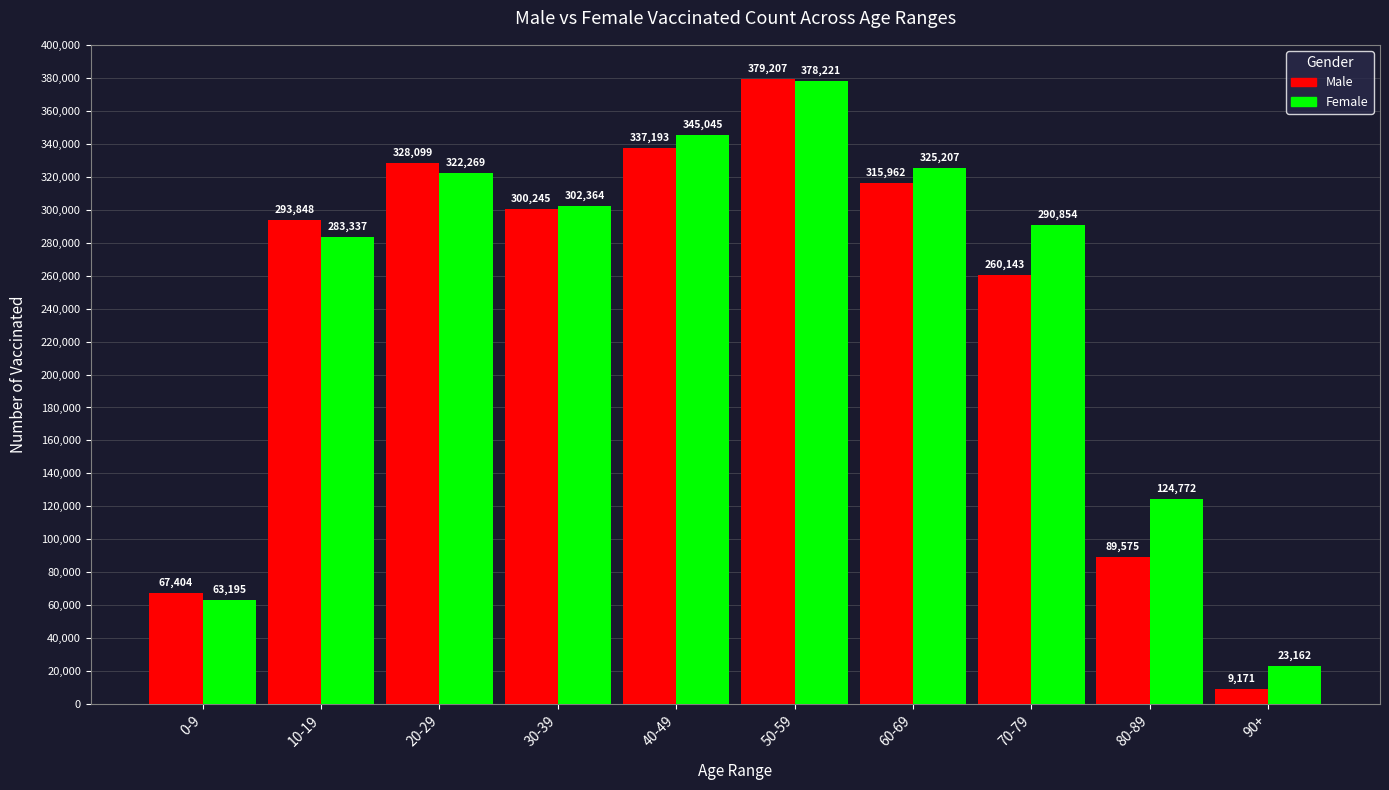

What is the difference between the second highest and second lowest values in the Male series?

269789